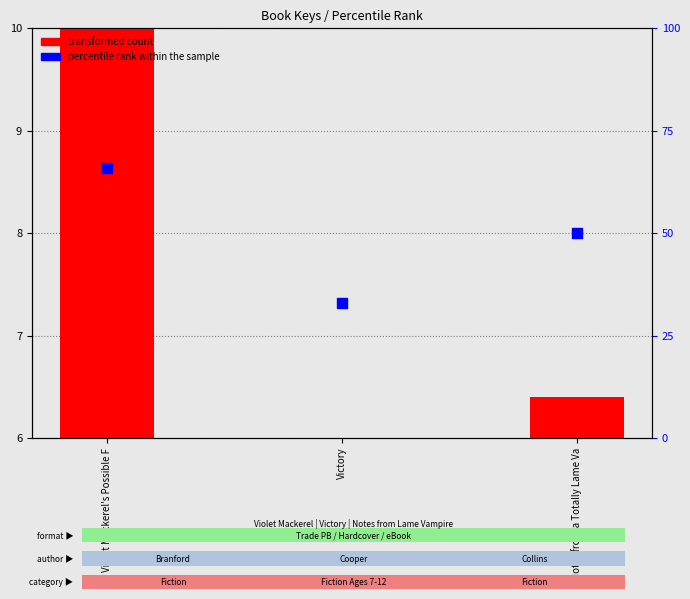

Which series has the largest total across all categories?

percentile rank within the sample